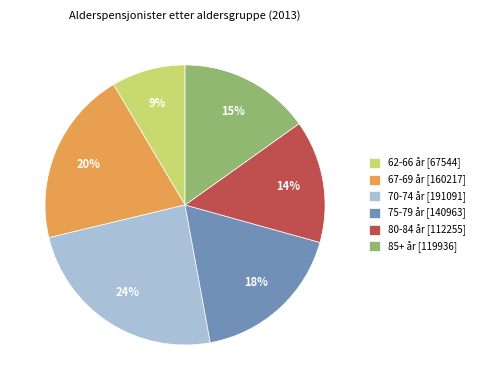

Between 85+ år [119936] and 67-69 år [160217], which is larger?

67-69 år [160217]